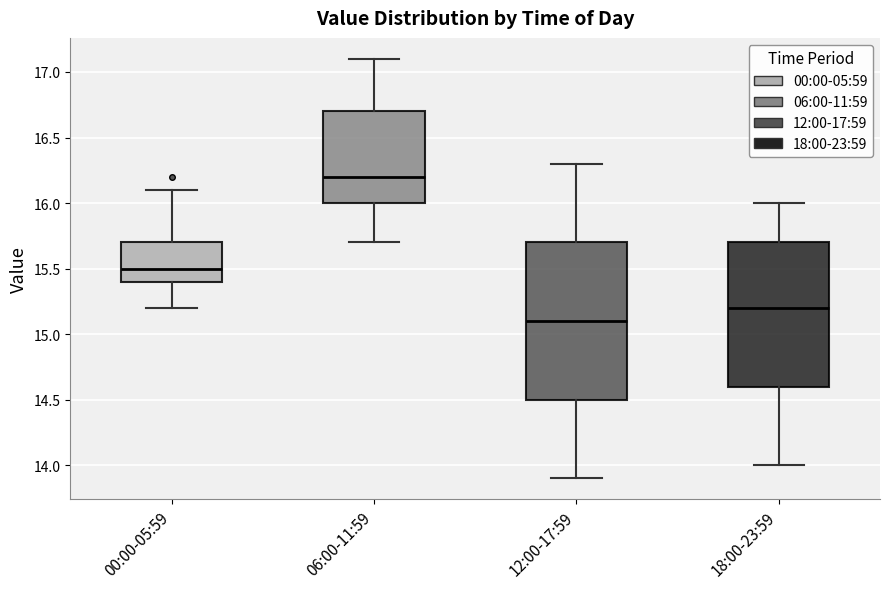

Where is the upper edge of the box for 00:00-05:59 on the y-axis? The values are not printed on the chart, so give them approximately, as read against the axis.

15.7